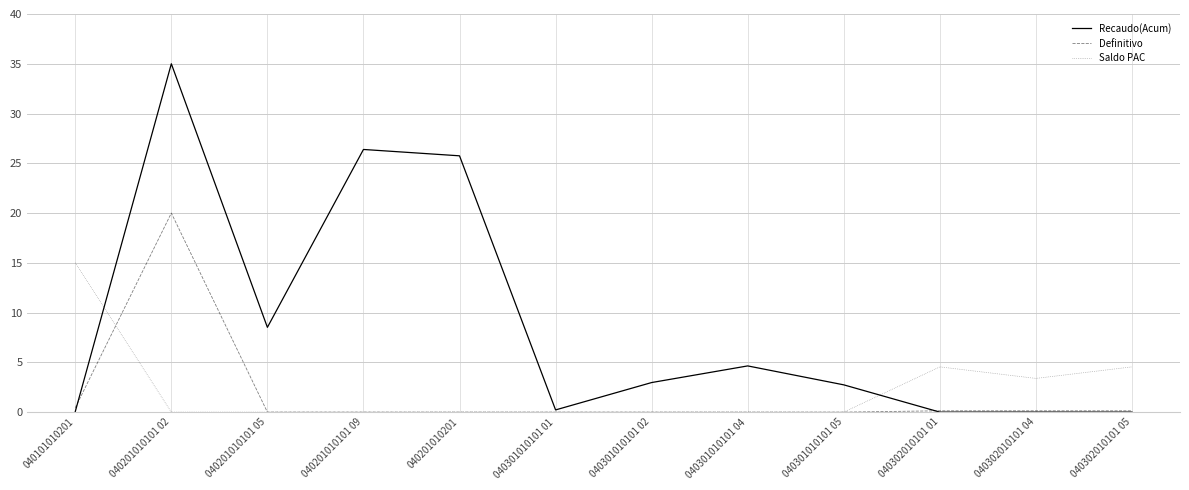

What value does the Recaudo(Acum) series have at 040301010101 04?

4.6